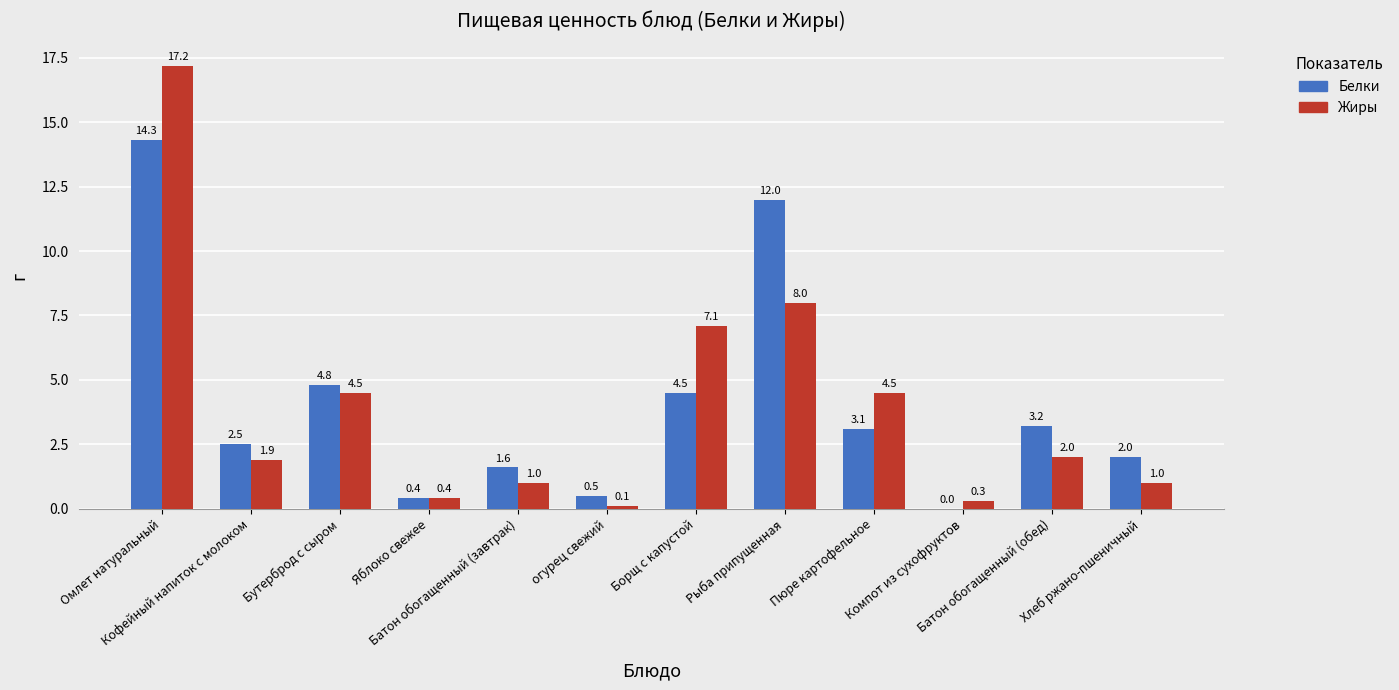

What is the greatest value displayed?

17.2